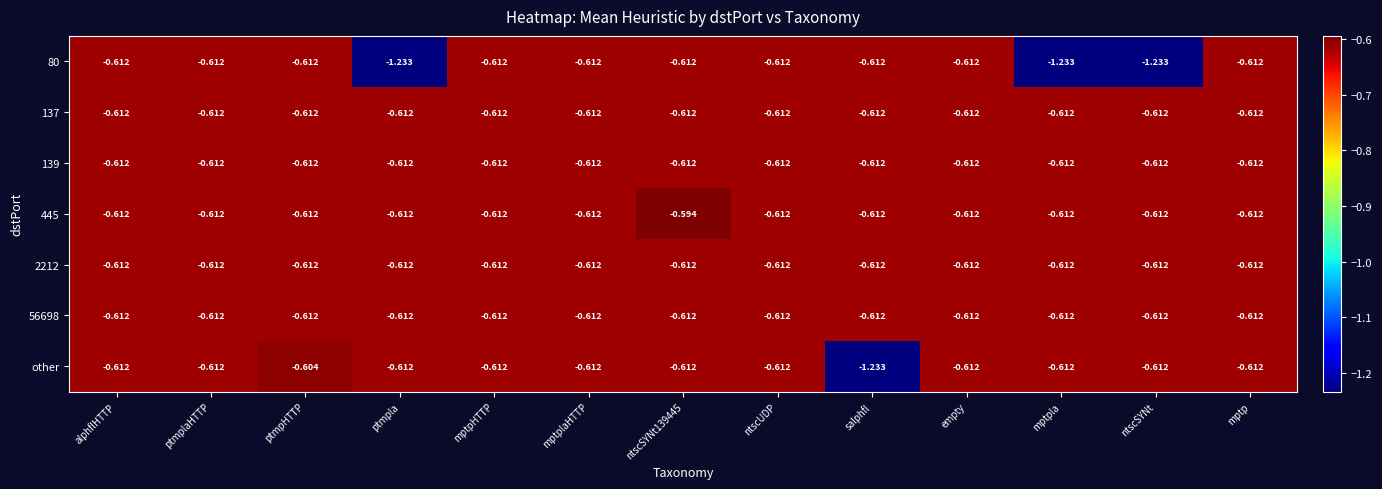

Which category has the highest value in the other series?

ptmpHTTP